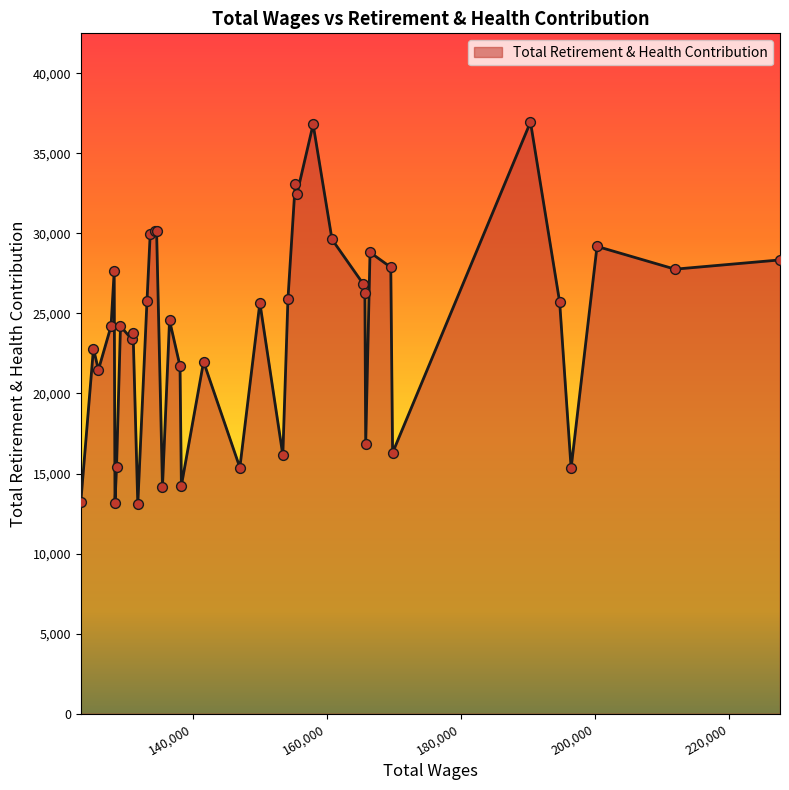

What is the difference between the maximum and minimum values?

23865